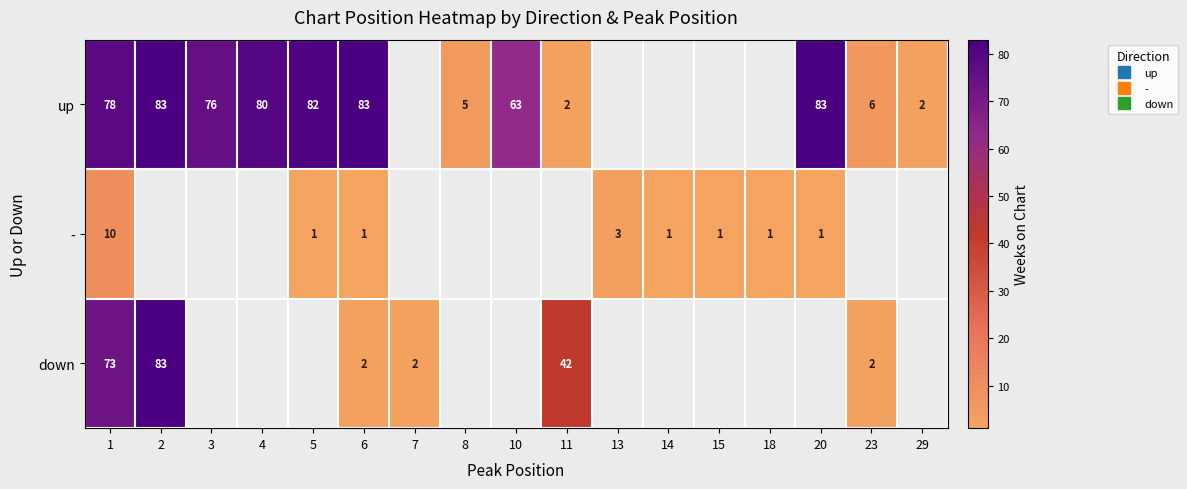

Between 5 and 11, which series saw the biggest shift?

up